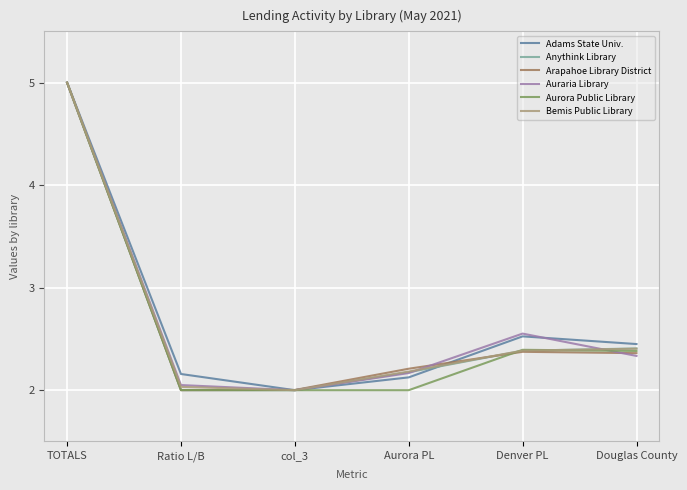

What position from the right is Ratio L/B?

5